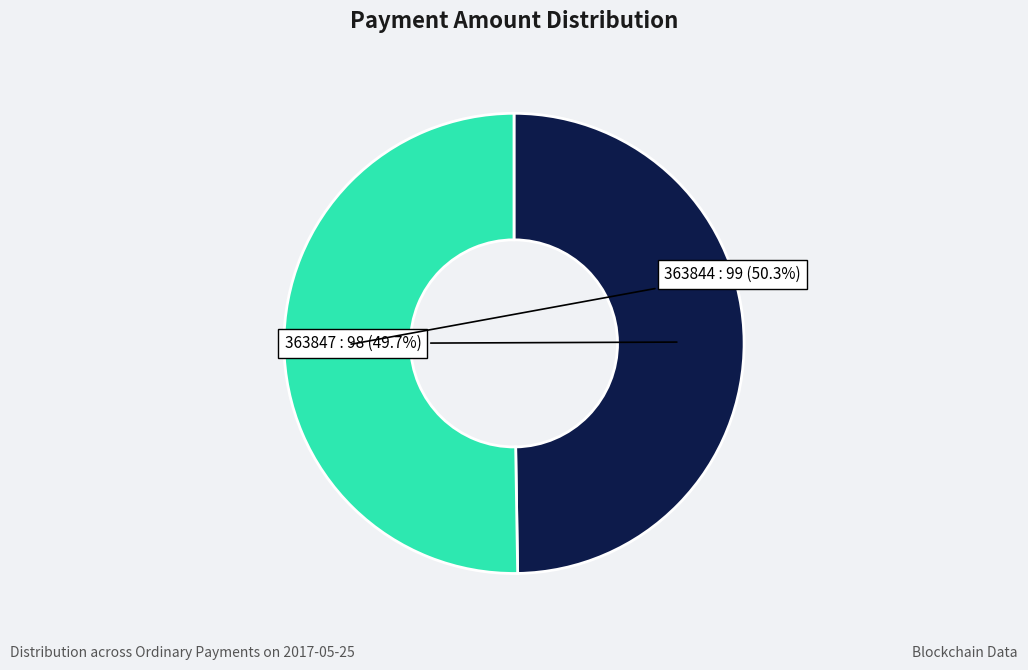

To the nearest percent, what is the difference between the largest and smallest slice percentages?

1%